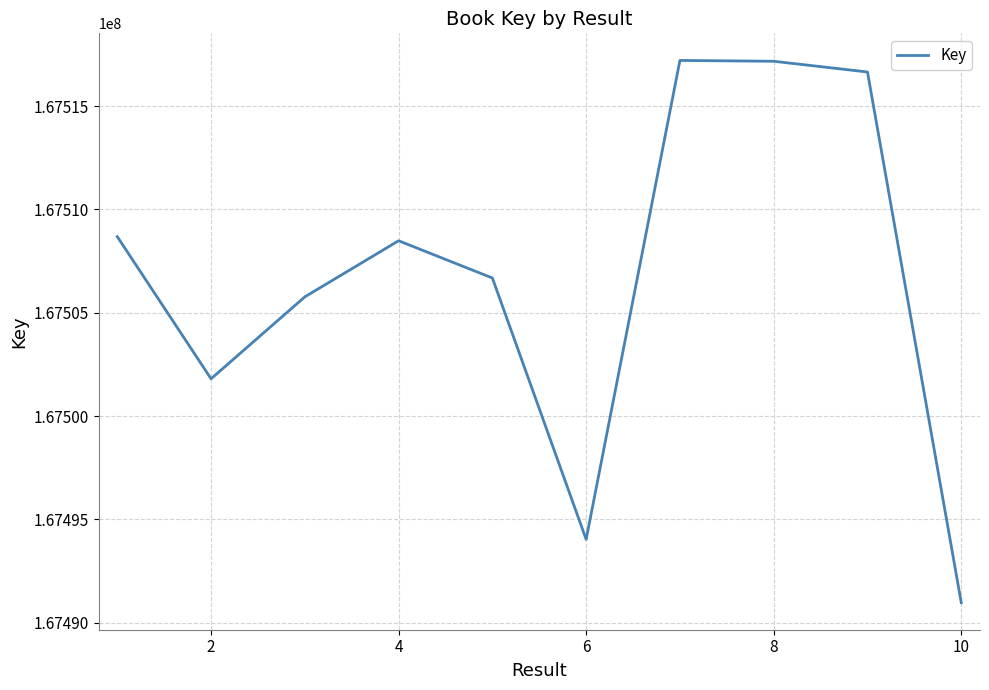

What is the maximum value shown in the chart?

167517215